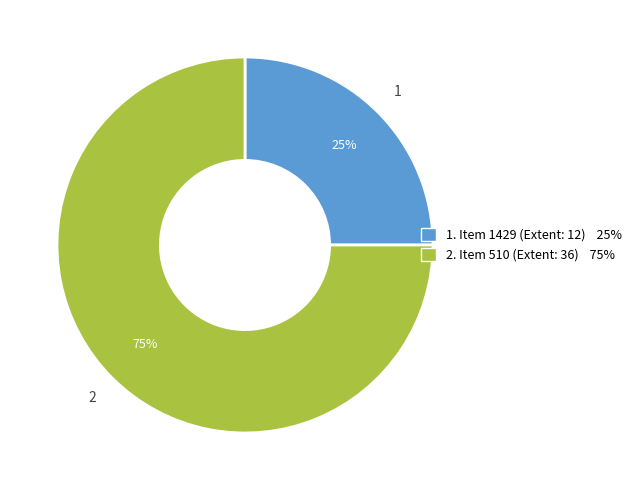

Is there any slice that represents more than half of the pie?

Yes